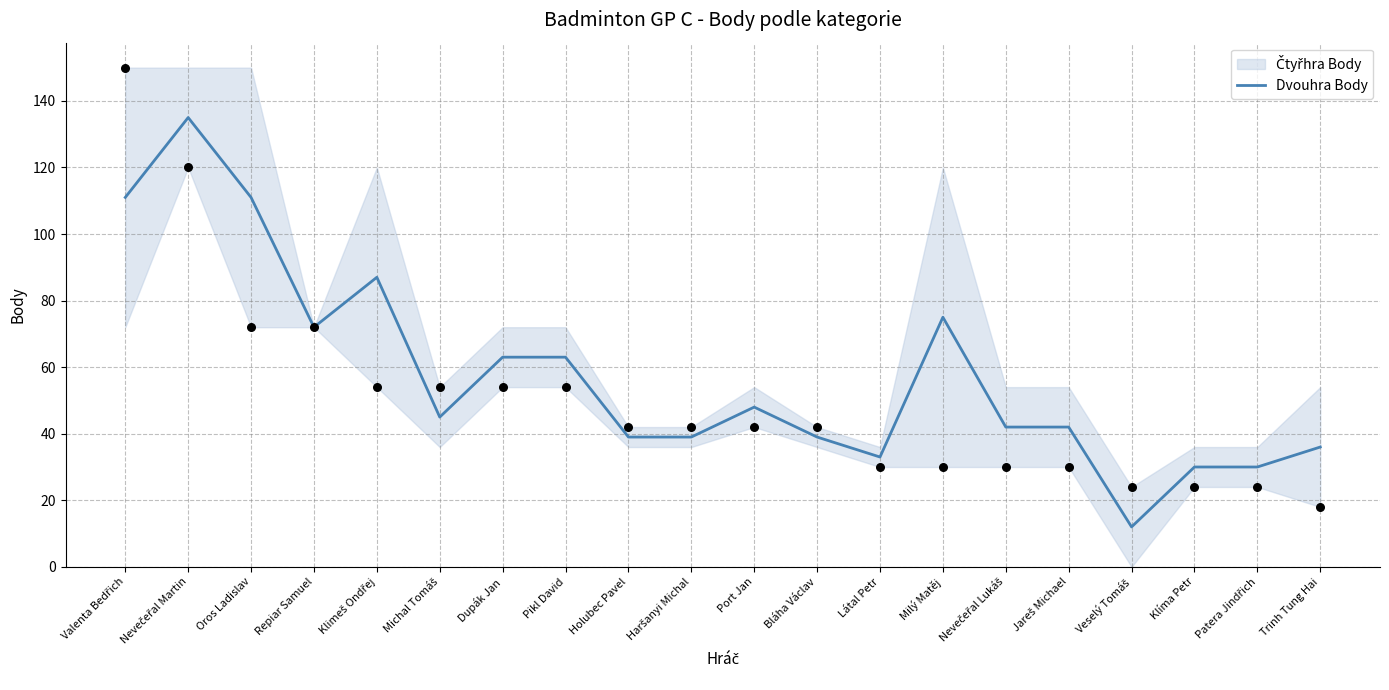

What is the ratio of the value at Nevečeřal Lukáš to the value at Jareš Michael?

1.0